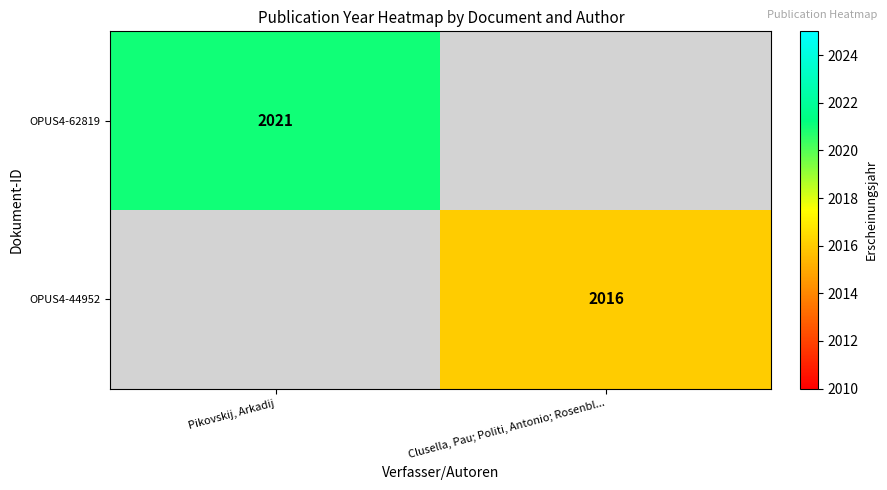

The OPUS4-44952 series shows 2016 at Clusella, Pau; Politi, Antonio; Rosenbl.... True or false?

True